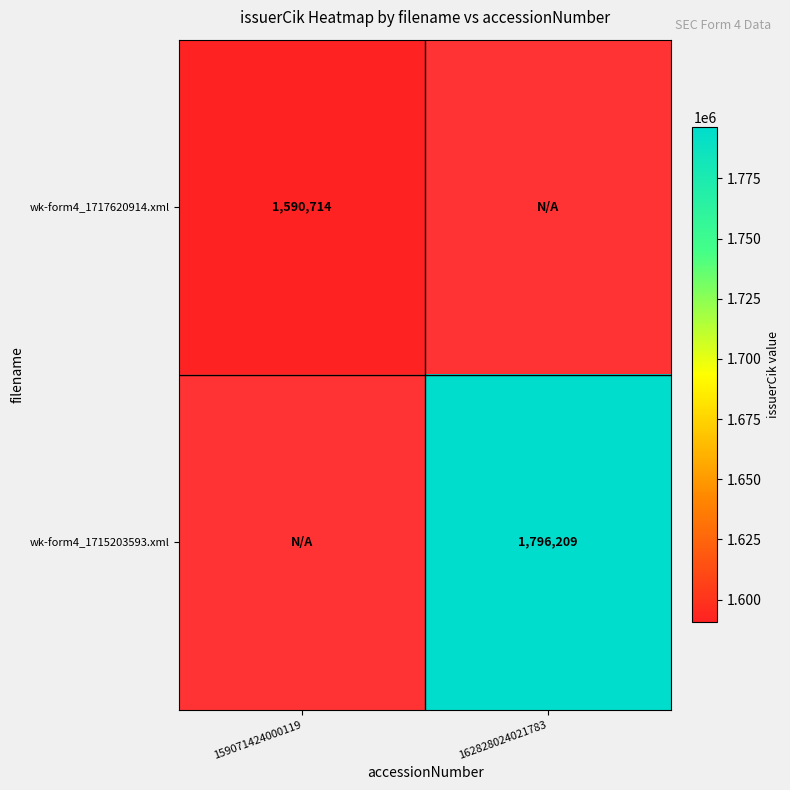

Which category has the lowest value across all series?

159071424000119